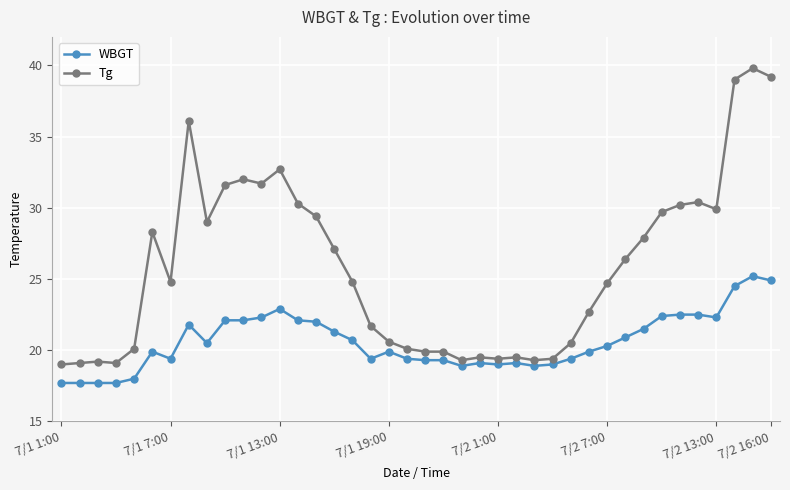

What is the sum of all Tg values?

1033.3